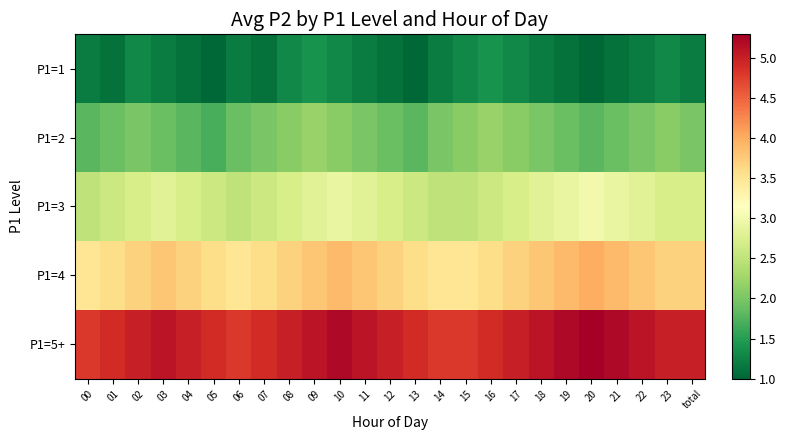

Which series changed the most between 17 and 23?

P1=1